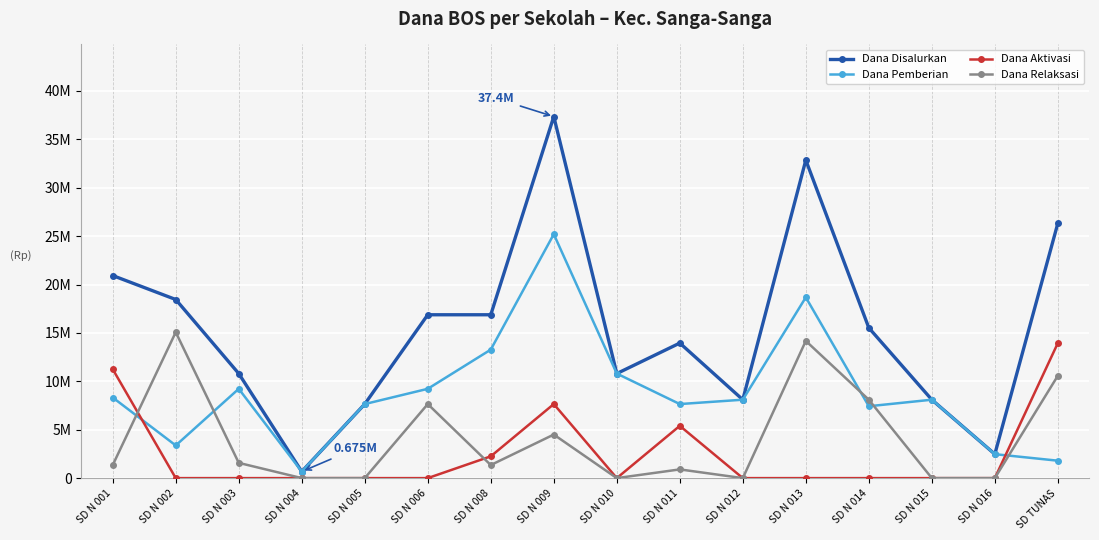

Does the chart have visible grid lines?

Yes